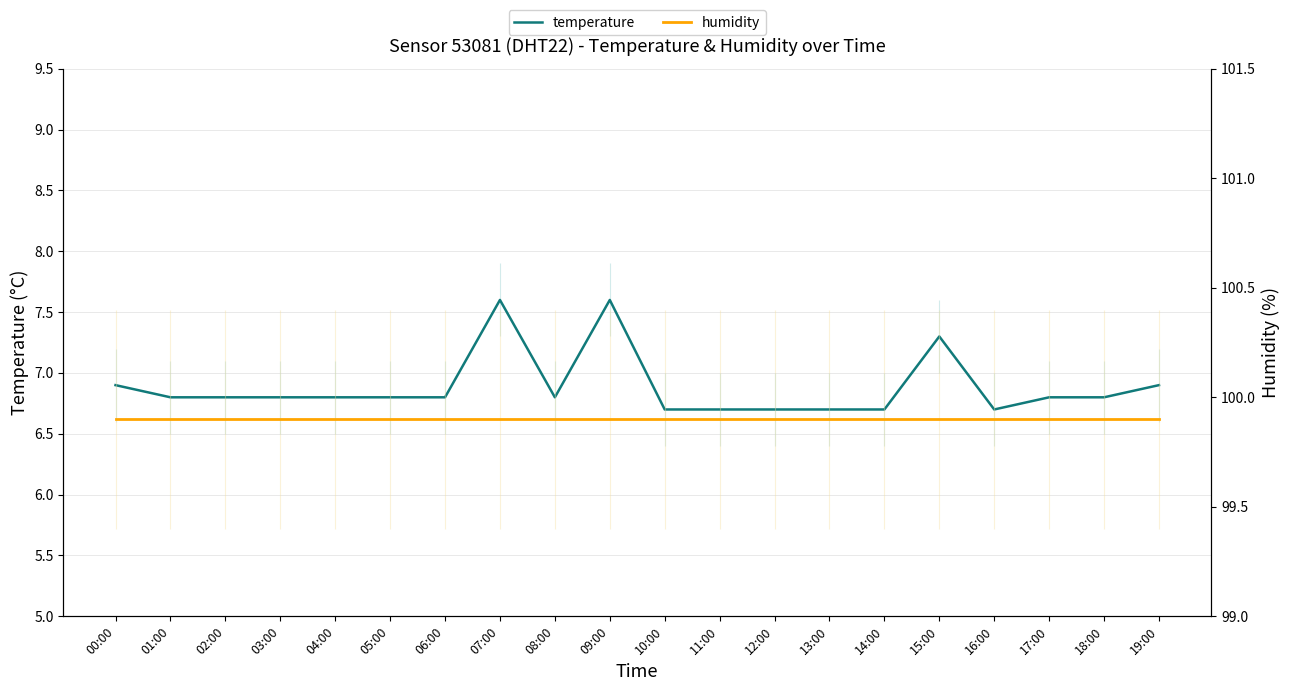

Rank the series by their maximum value, from highest to lowest.

humidity, temperature